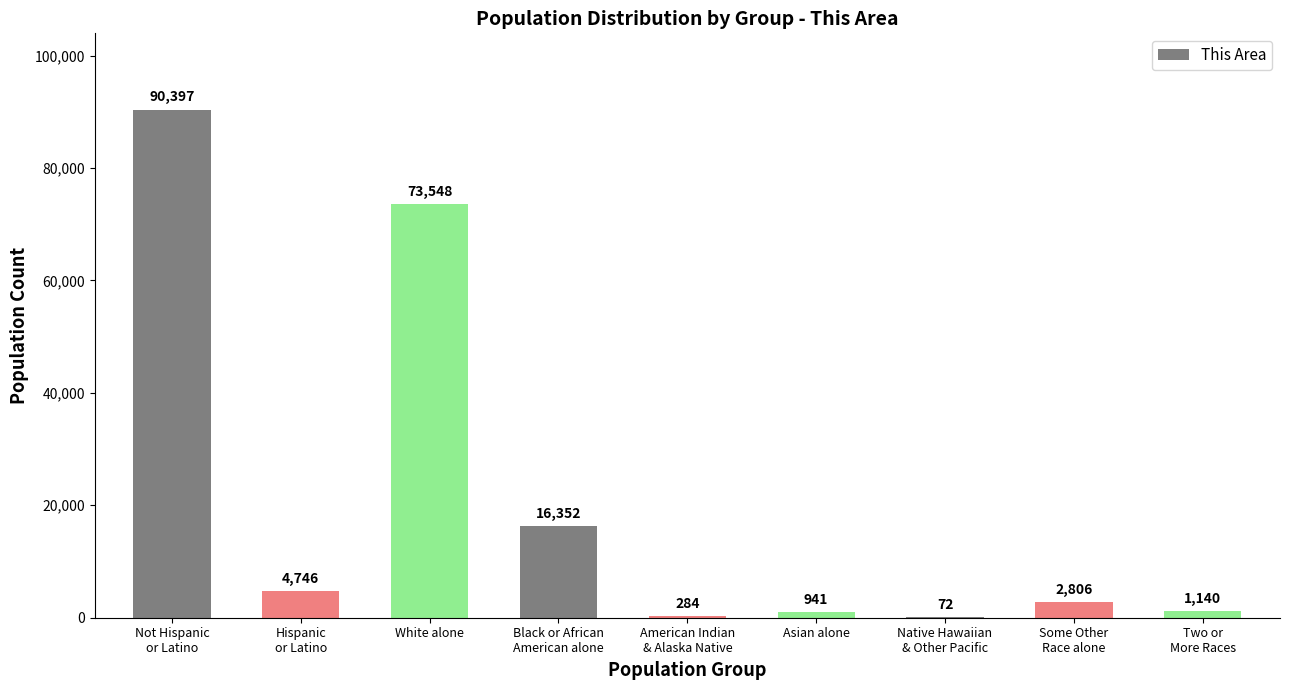

Reading left to right, transcribe all the data shown in this chart.

90397	4746	73548	16352	284	941	72	2806	1140